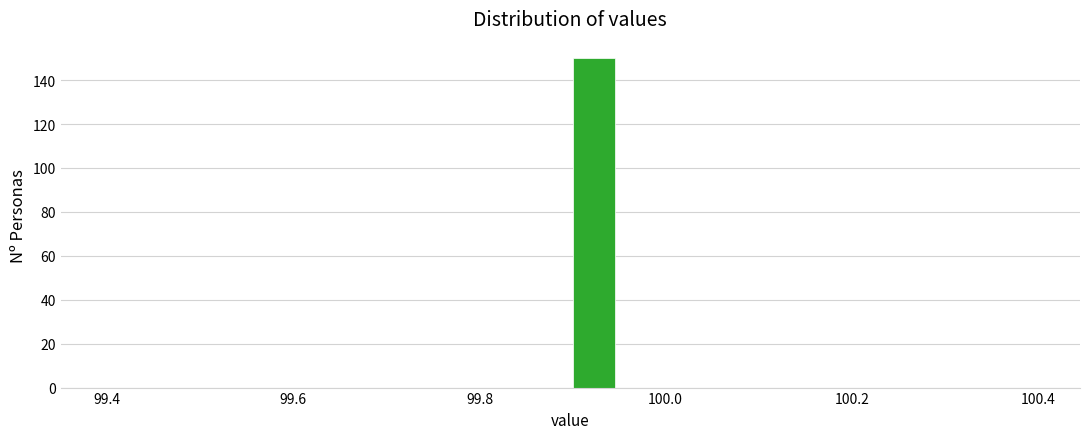

Read against the x-axis, roughly where is the centre of the tallest bar?

99.92